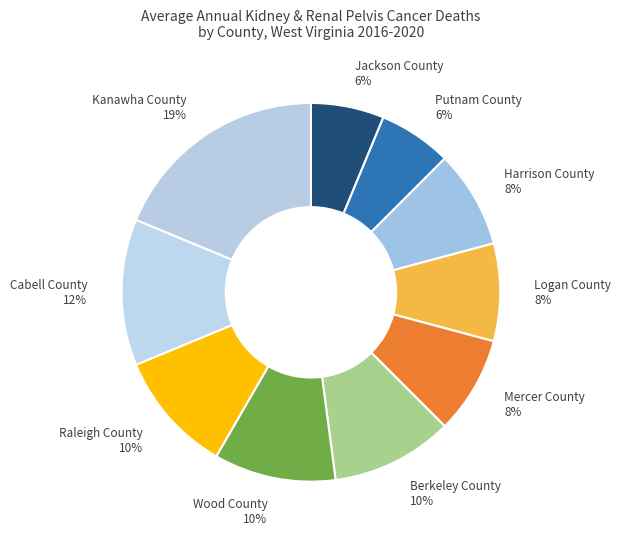

Between Putnam County and Raleigh County, which is larger?

Raleigh County